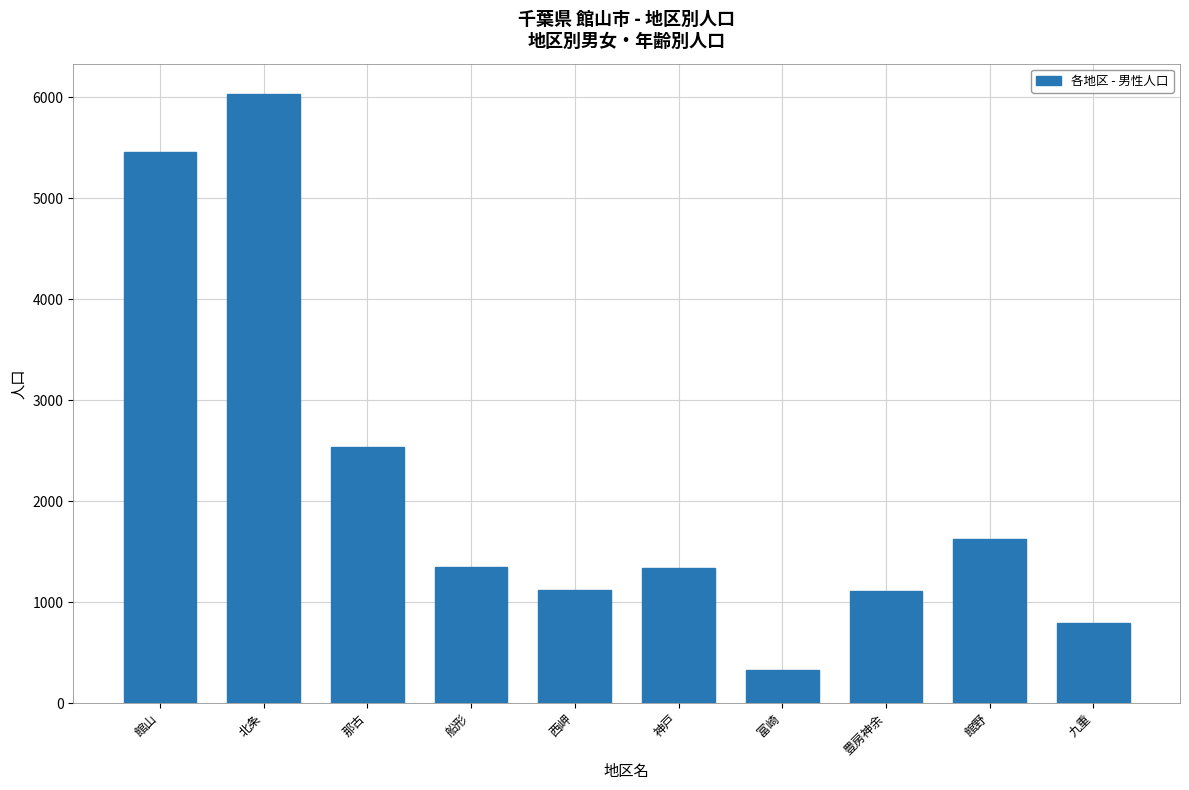

How many data points in 各地区 - 男性人口 are less than 1347?

5